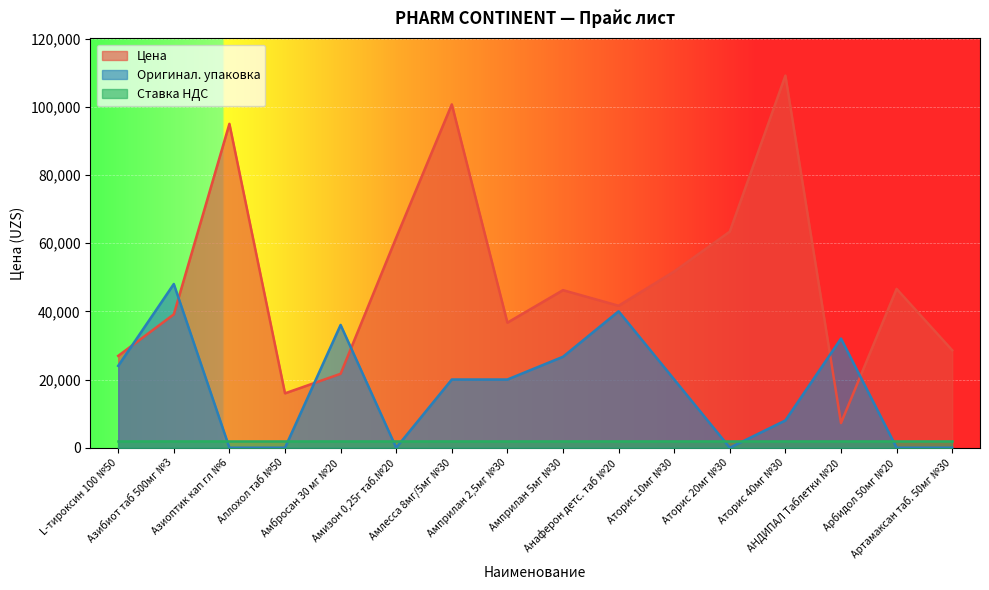

At which label does Оригинал. упаковка first exceed 20010?

L-тироксин 100 №50